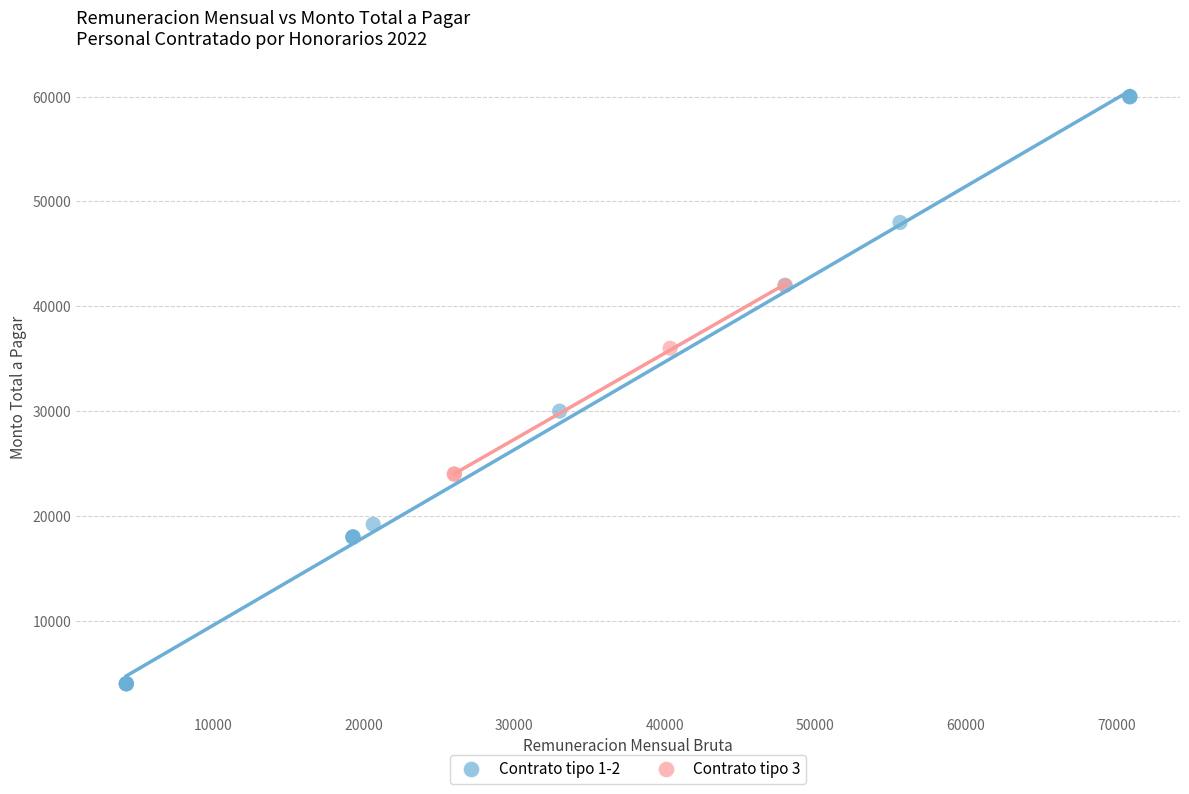

Which series has the largest Y range (max minus min)?

Contrato tipo 1-2